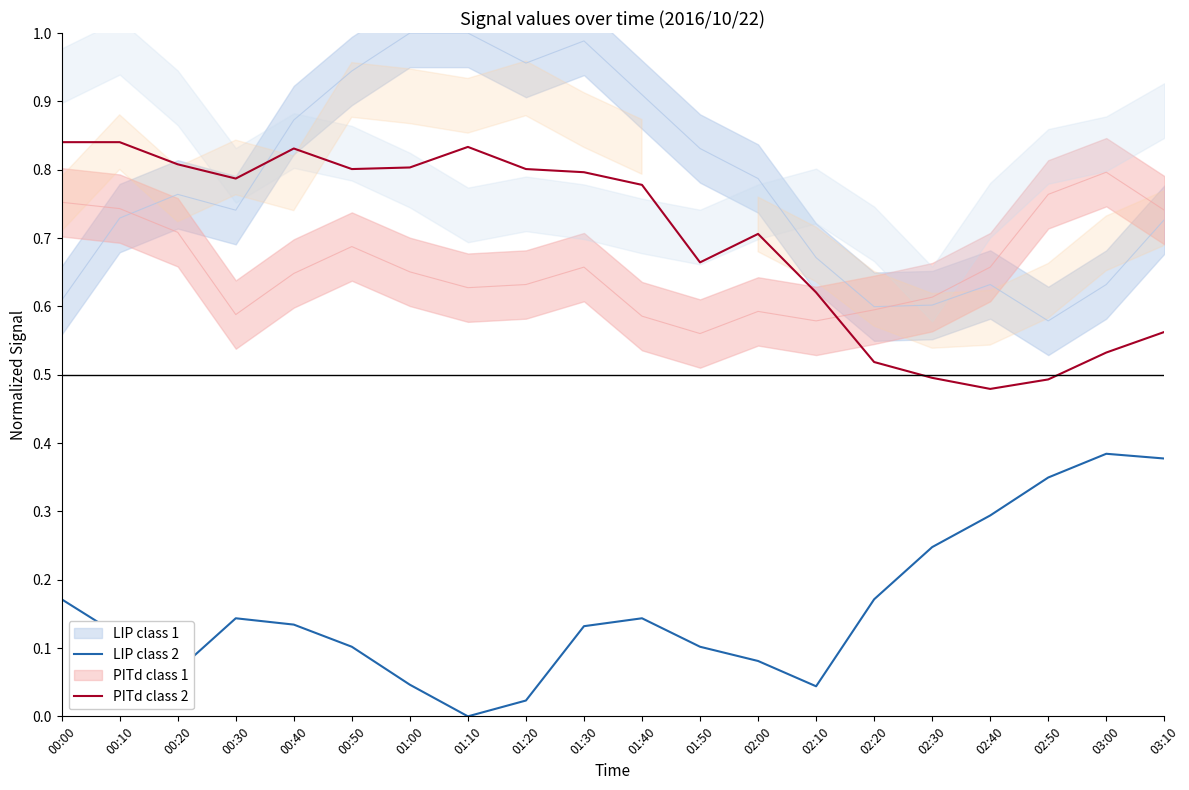

Where is PITd class 2 nearest to the value 0?

02:40